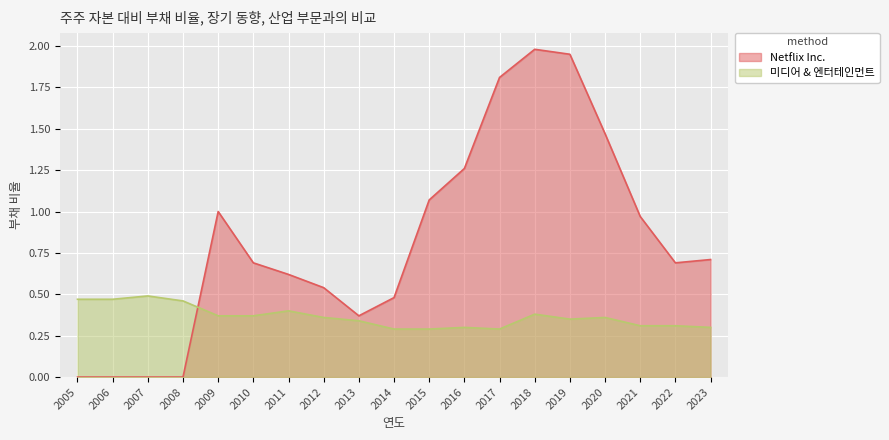

What is the sum of the 미디어 & 엔터테인먼트 values at 2022 and 2021?

0.6